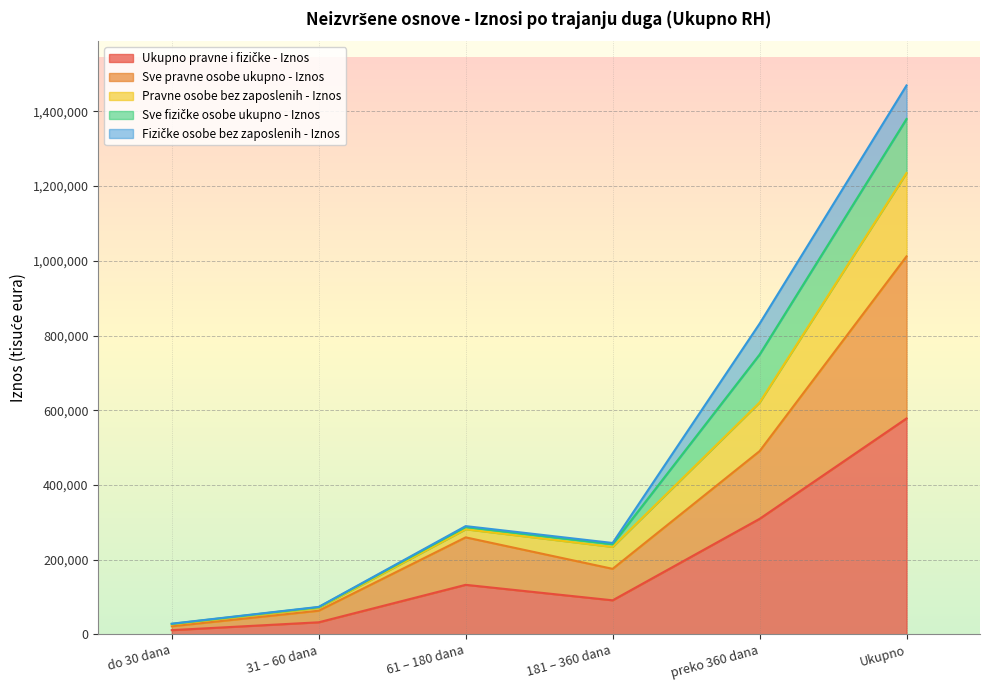

At how many categories does at least one series exceed 877655?

1